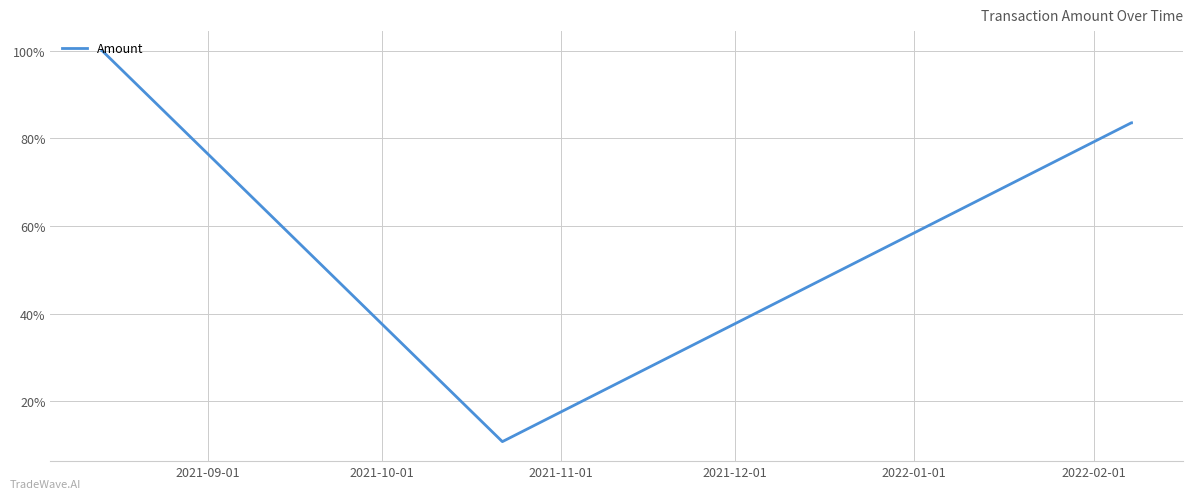

Does the chart have visible grid lines?

Yes